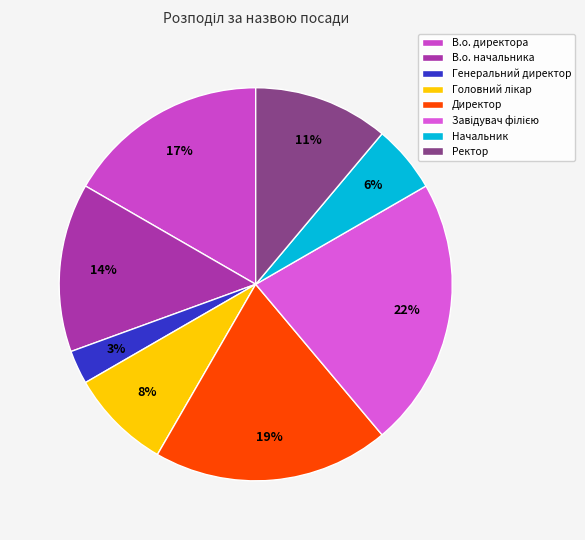

True or false: В.о. директора accounts for 30% of the total.

False